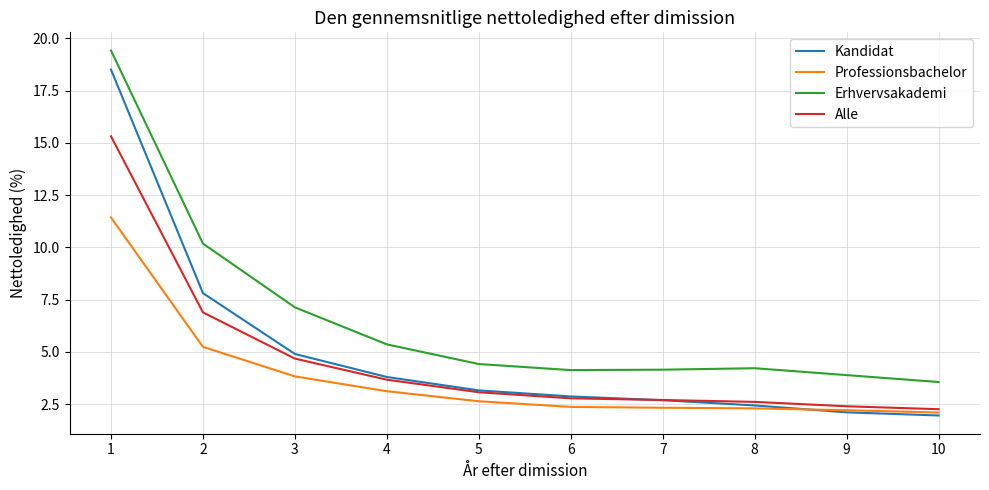

Is it true that Alle equals 3.7 at 4?

True